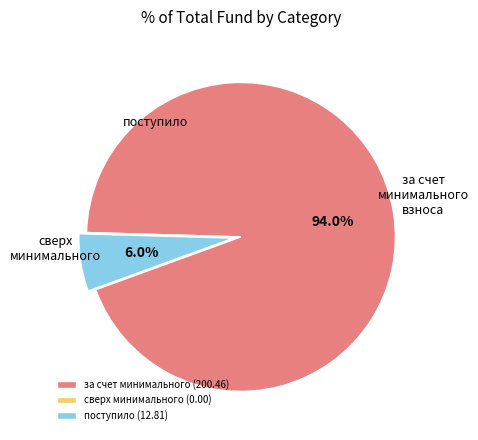

What percentage is NOT represented by поступило (12.81)?

94.0%